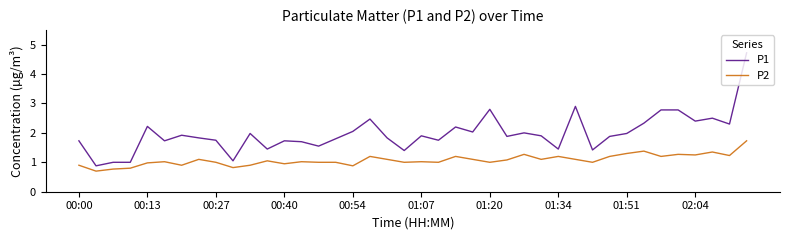

True or false: P2 and P1 cross at least once.

False